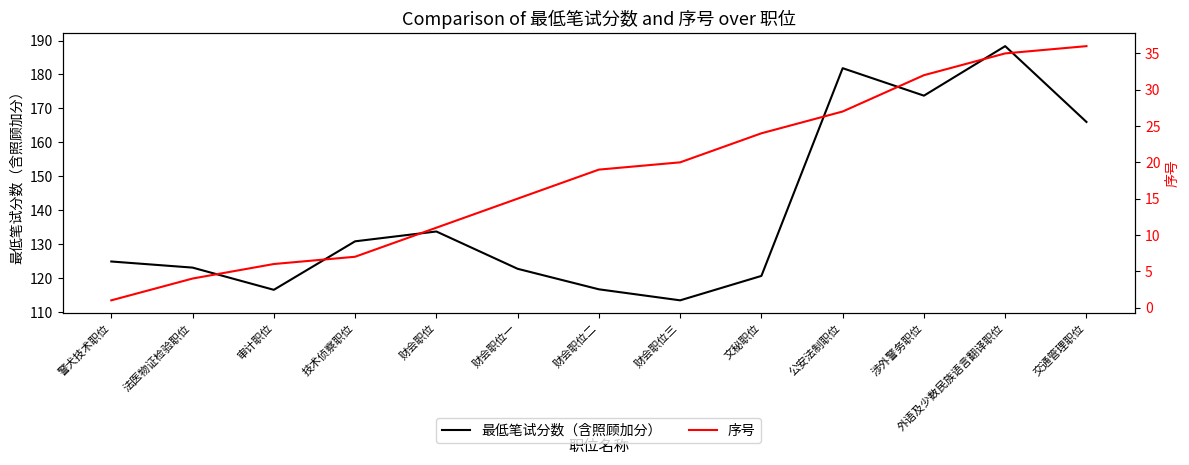

Is it true that 序号 equals 54.9 at 交通管理职位?

False